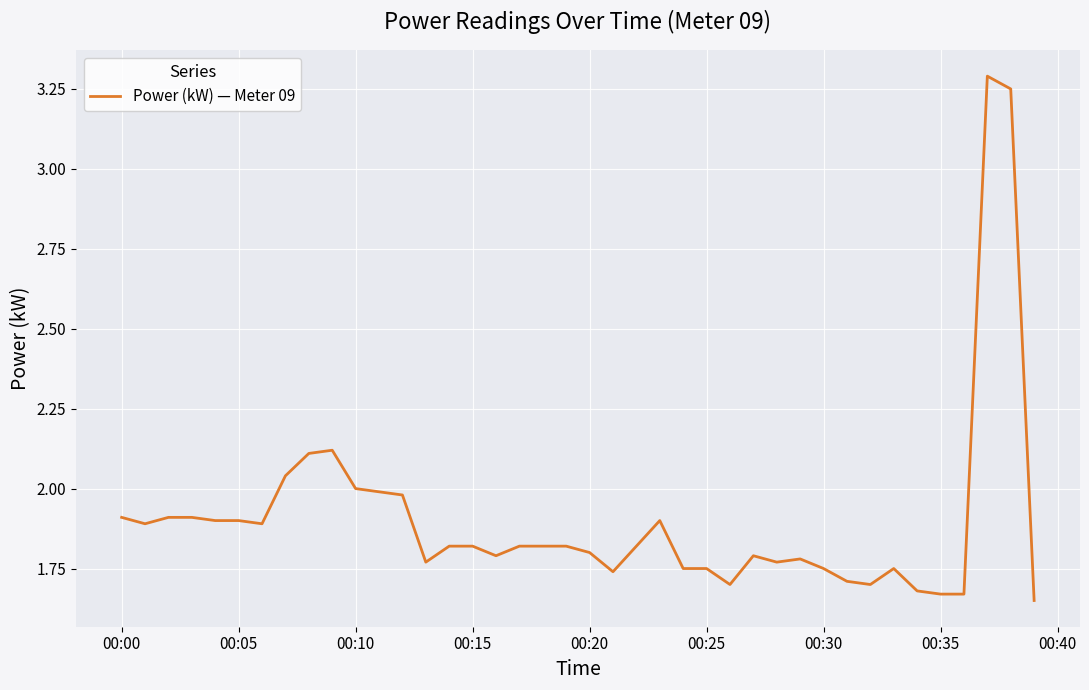

What is the greatest value displayed?

3.3